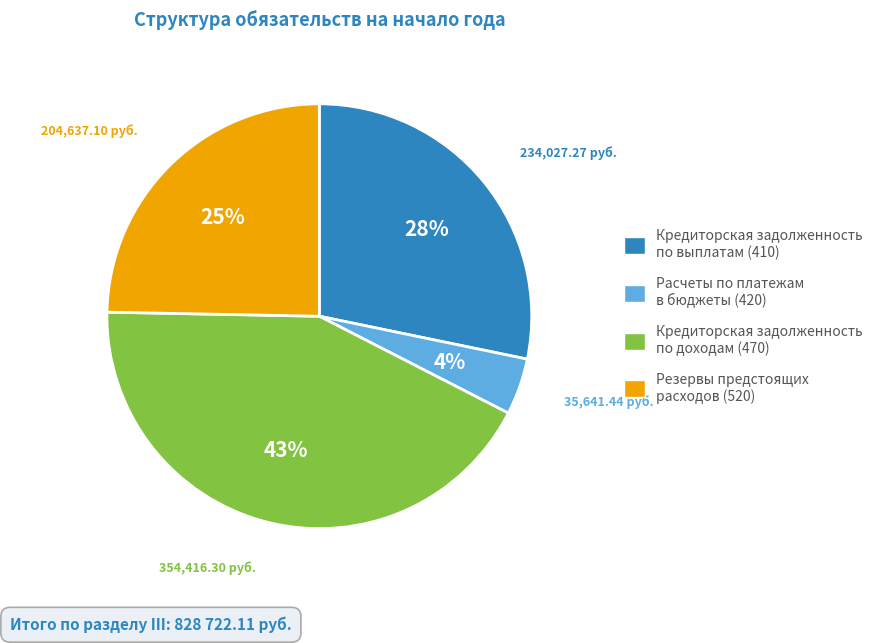

To the nearest percent, what percentage of the pie is Резервы предстоящих расходов (520)?

25%